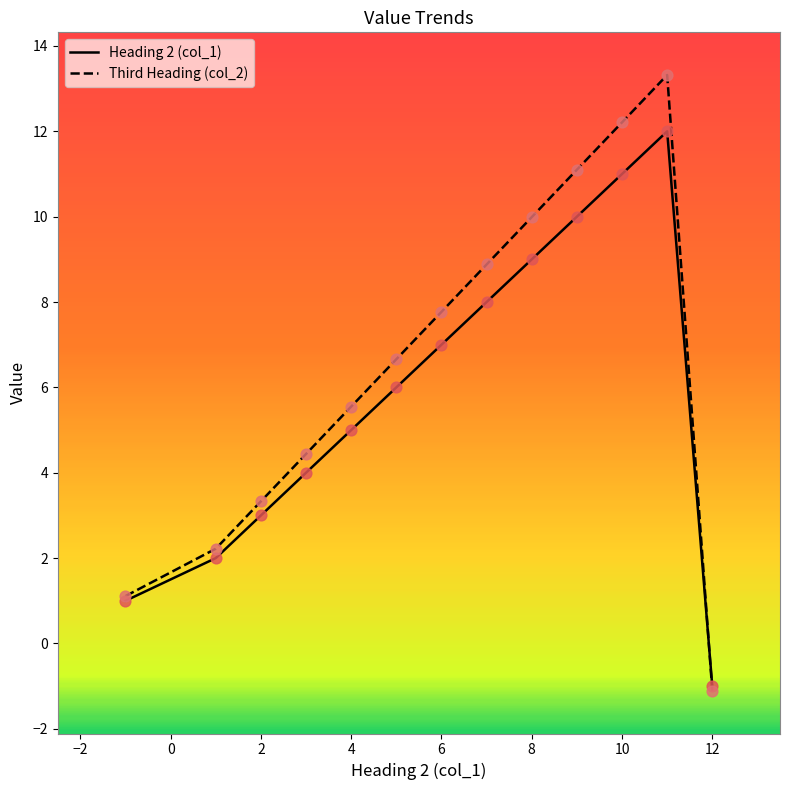

What is the maximum value shown in the chart?

13.3